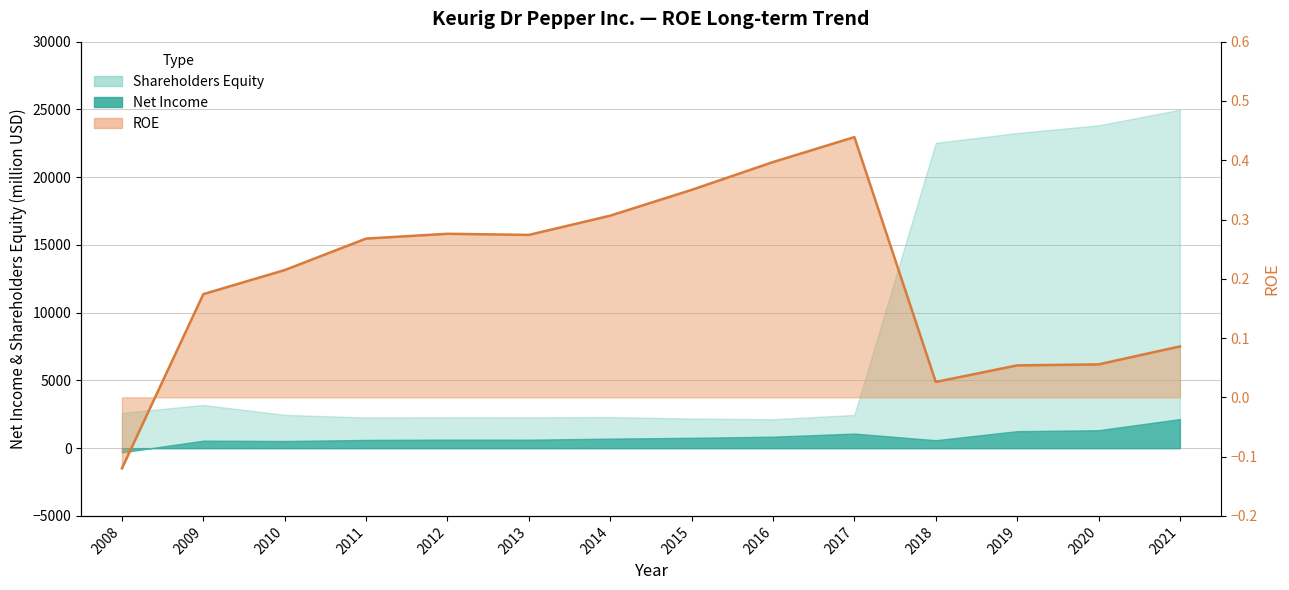

What is the minimum value shown in the chart?

-0.1